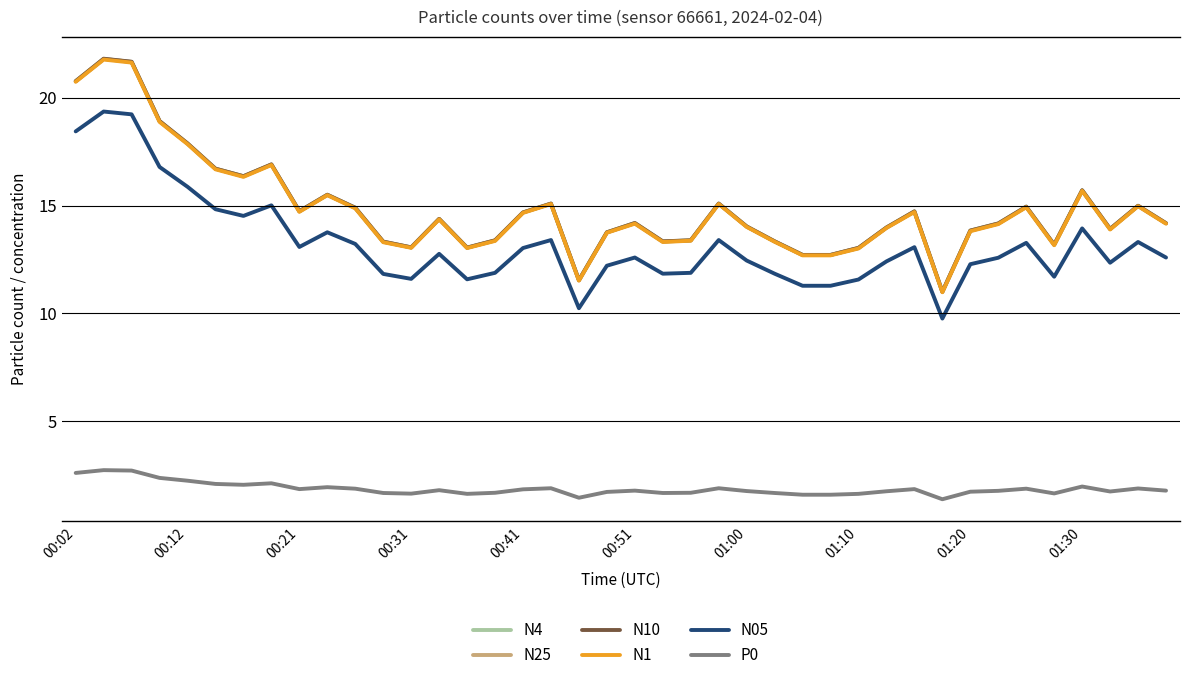

True or false: N05 and P0 cross at least once.

False